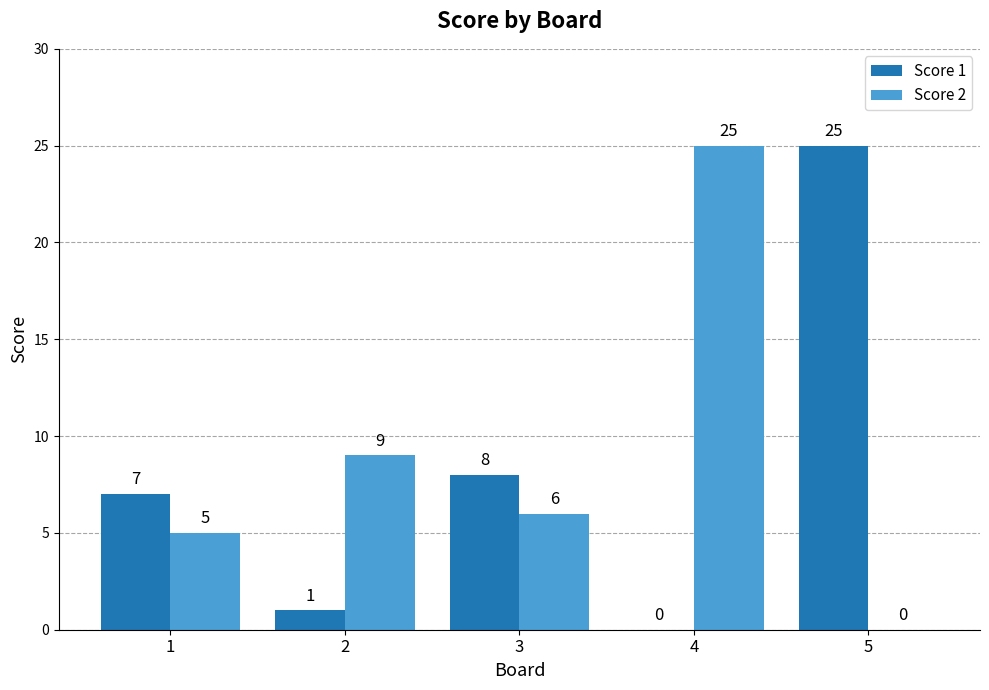

What is the total value across all series at 1?

12